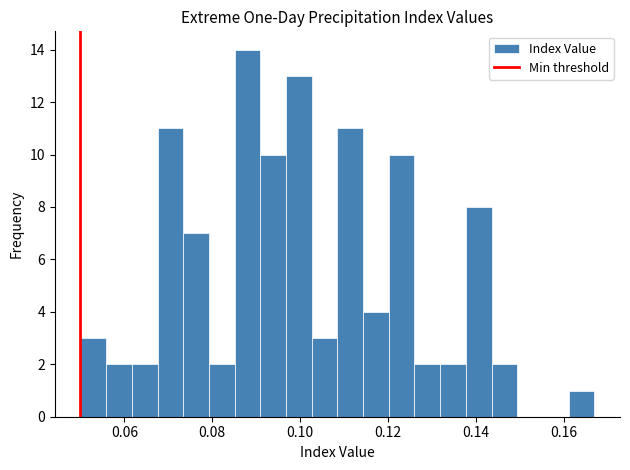

Around what value on the x-axis is the tallest bar? Give the approximate position of its centre, as read against the axis.

0.088